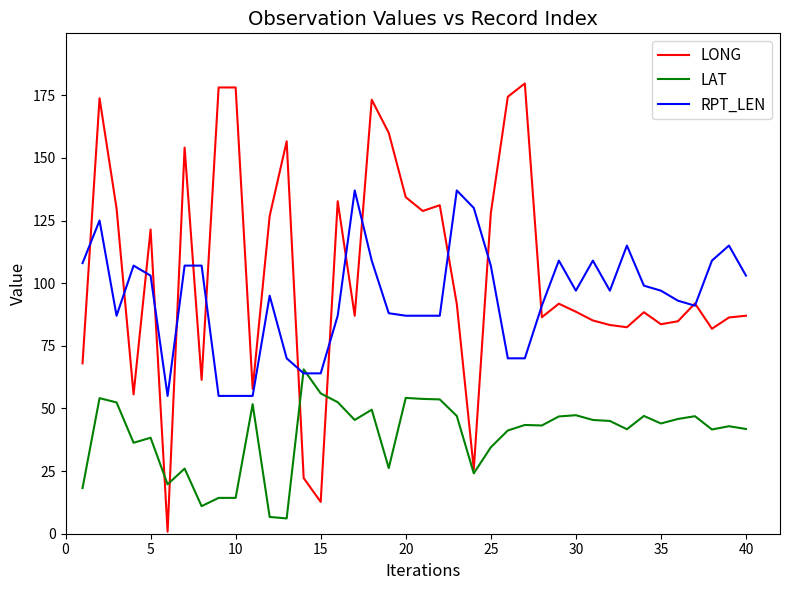

What is the greatest value displayed?

179.7